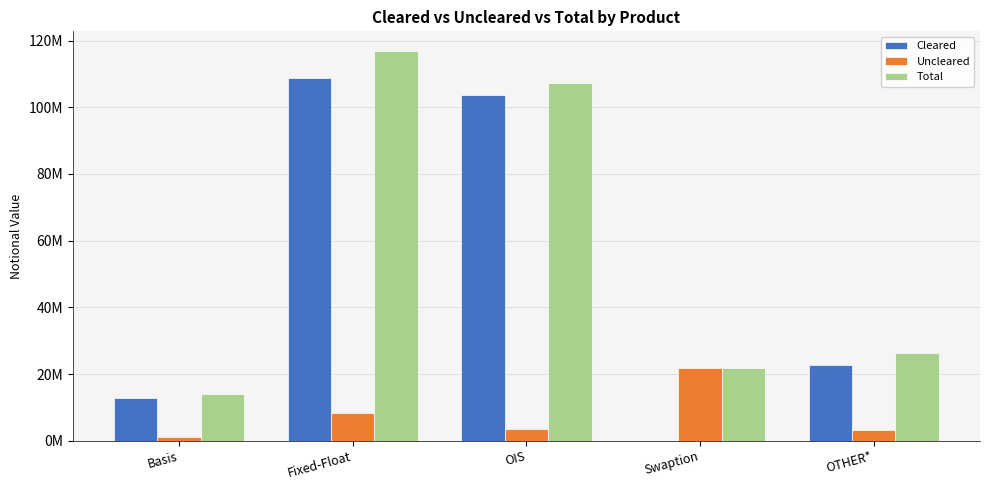

Are the bars grouped side by side (vs. stacked)?

Yes